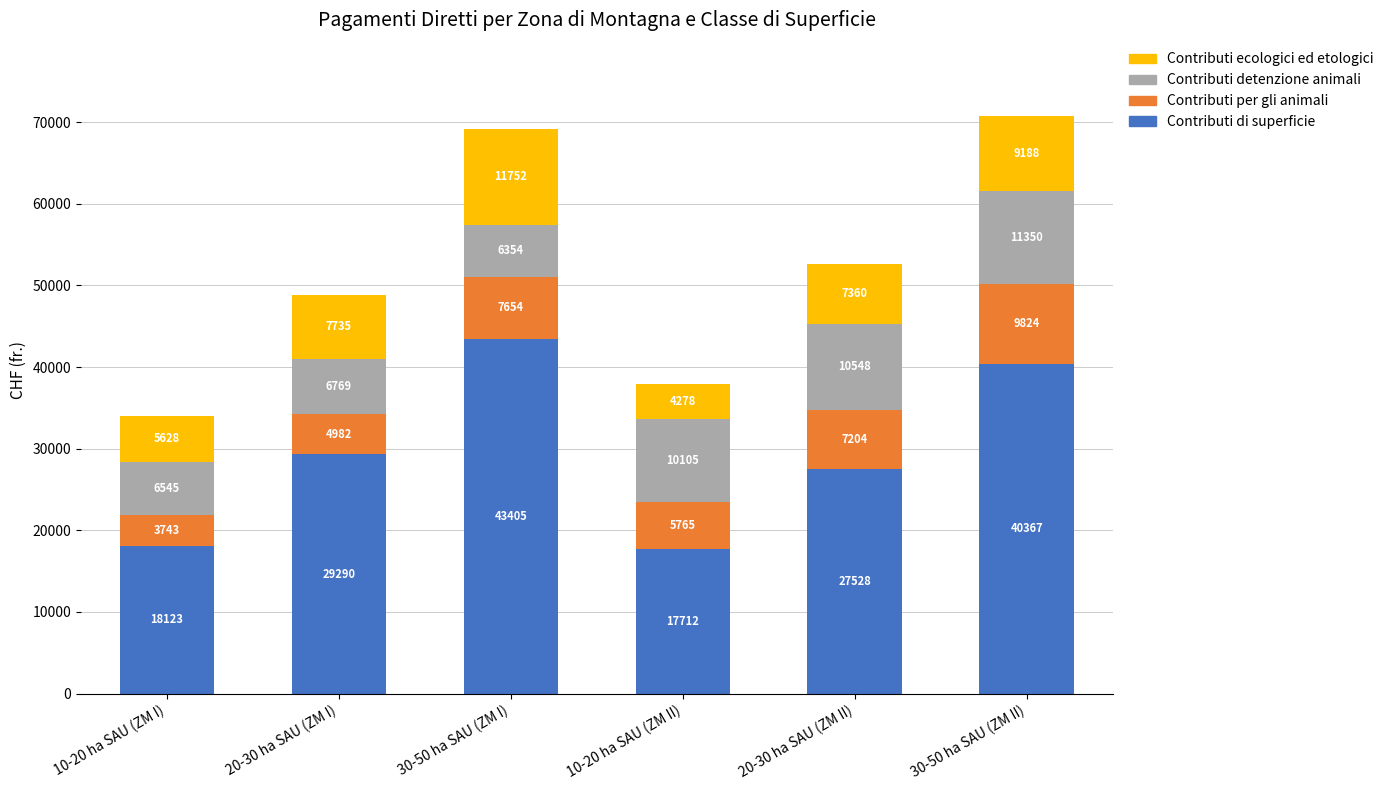

How many bars are there in total?

6